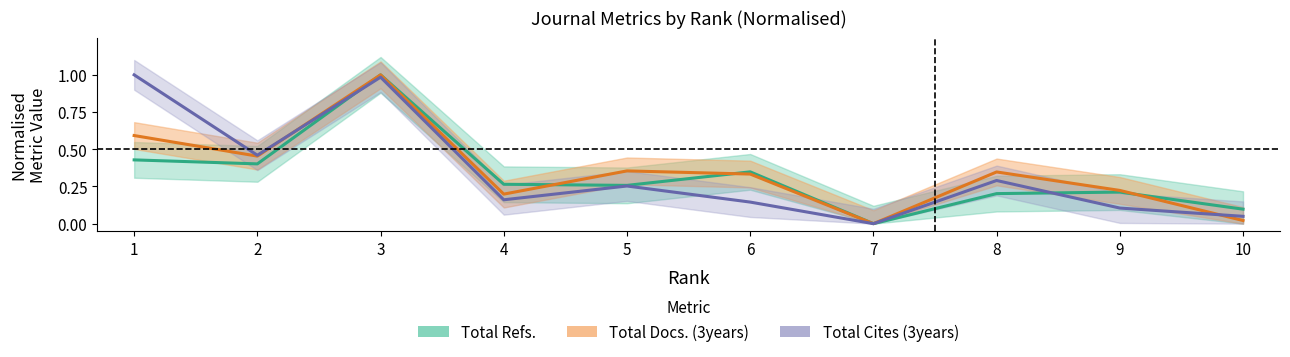

At which label does Total Docs. (3years) (center) reach its minimum?

7